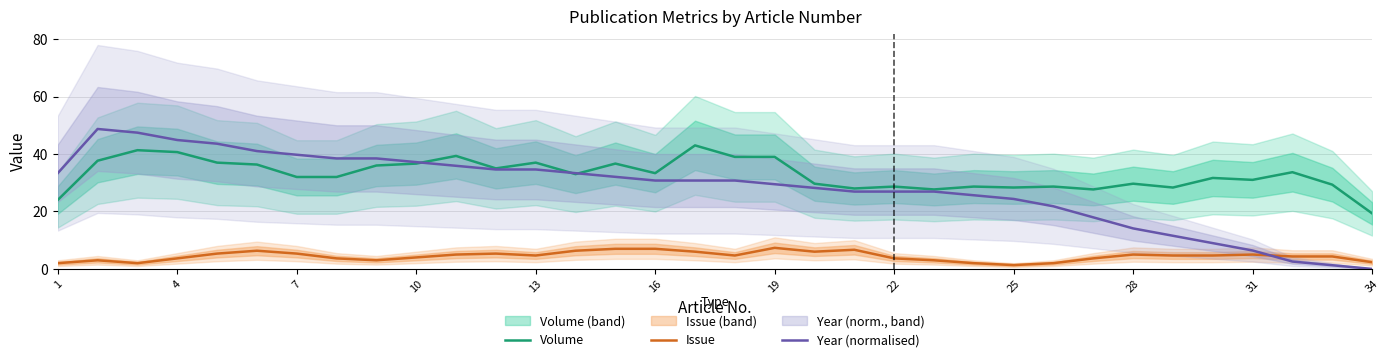

How many data points in Volume are above 33?

16